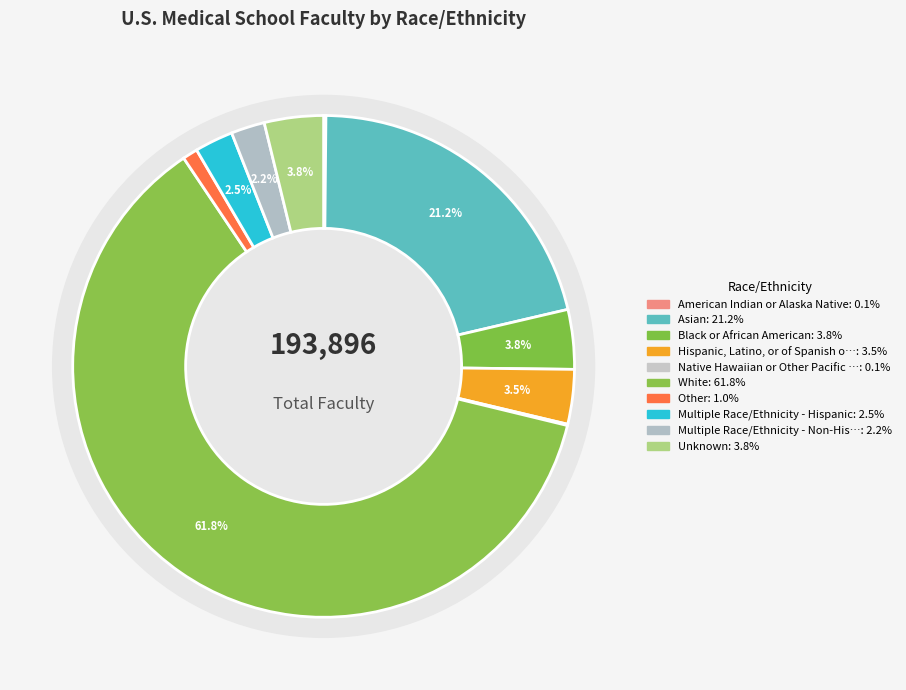

True or false: Native Hawaiian or Other Pacific Islander accounts for 0% of the total.

True